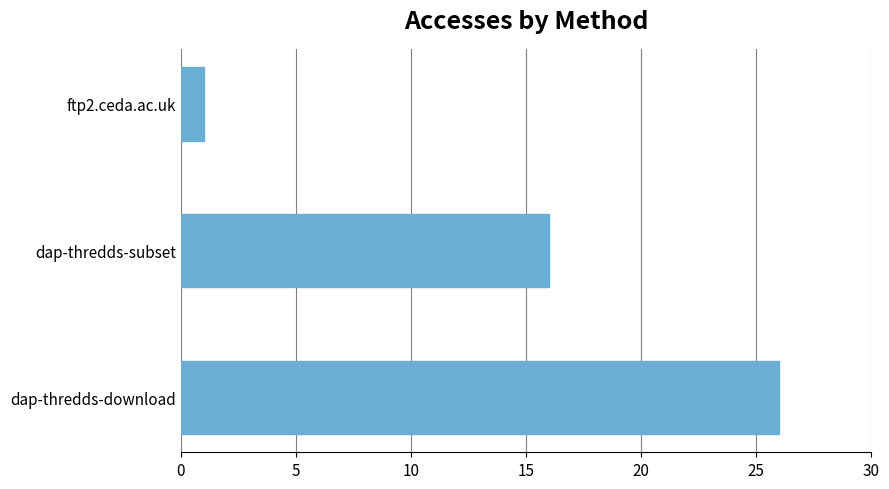

List the labels in order of value, smallest first.

ftp2.ceda.ac.uk, dap-thredds-subset, dap-thredds-download